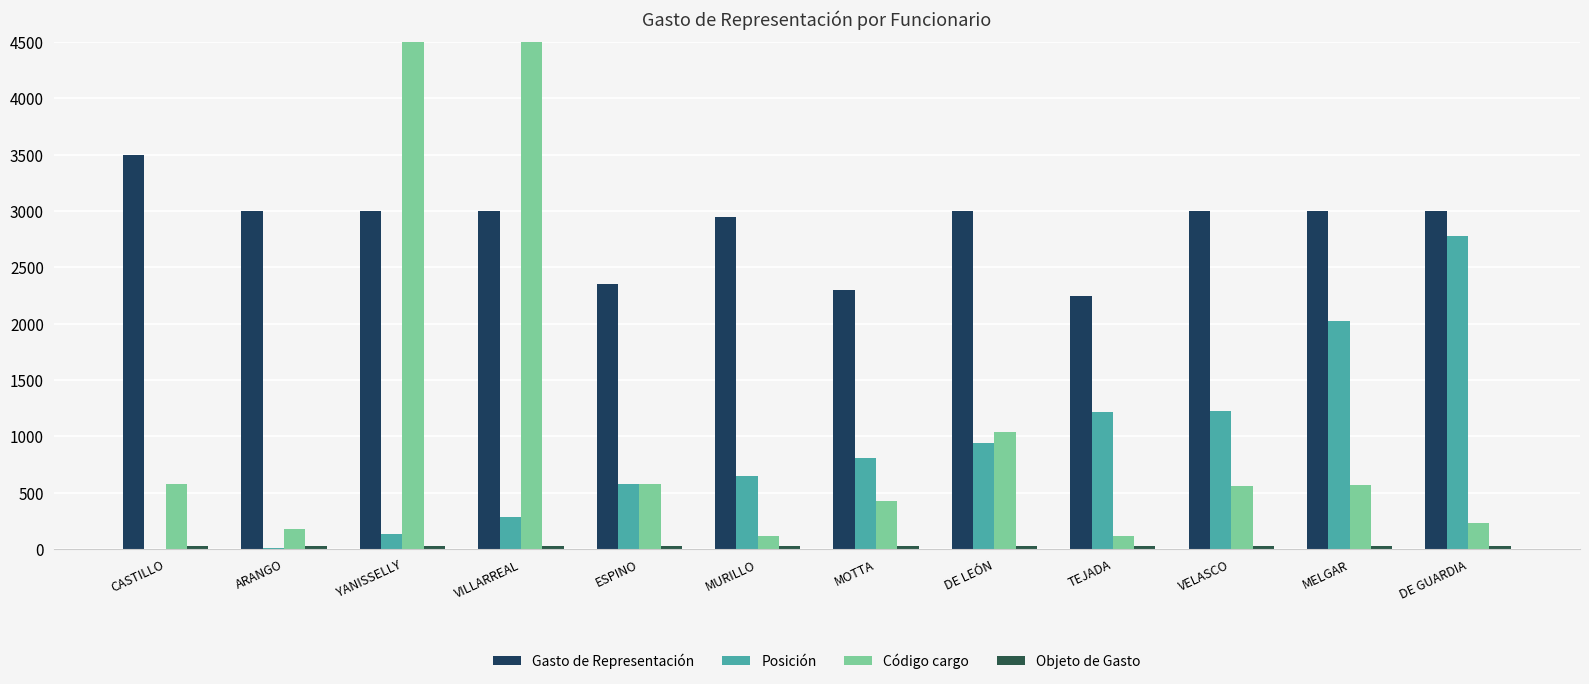

Reading left to right, list all the values displayed in this chart.

Gasto de Representación: CASTILLO=3500.0	ARANGO=3000.0	YANISSELLY=3000.0	VILLARREAL=3000.0	ESPINO=2350.0	MURILLO=2950.0	MOTTA=2300.0	DE LEÓN=3000.0	TEJADA=2250.0	VELASCO=3000.0	MELGAR=3000.0	DE GUARDIA=3000.0
Posición: CASTILLO=5.0	ARANGO=10.0	YANISSELLY=130.0	VILLARREAL=285.0	ESPINO=575.0	MURILLO=645.0	MOTTA=805.0	DE LEÓN=940.0	TEJADA=1220.0	VELASCO=1230.0	MELGAR=2025.0	DE GUARDIA=2780.0
Código cargo: CASTILLO=581.2	ARANGO=180.1	YANISSELLY=80111.3	VILLARREAL=80142.1	ESPINO=580.1	MURILLO=120.9	MOTTA=430.5	DE LEÓN=1041.9	TEJADA=120.1	VELASCO=560.7	MELGAR=570.7	DE GUARDIA=233.0
Objeto de Gasto: CASTILLO=30.0	ARANGO=30.0	YANISSELLY=30.0	VILLARREAL=30.0	ESPINO=30.0	MURILLO=30.0	MOTTA=30.0	DE LEÓN=30.0	TEJADA=30.0	VELASCO=30.0	MELGAR=30.0	DE GUARDIA=30.0